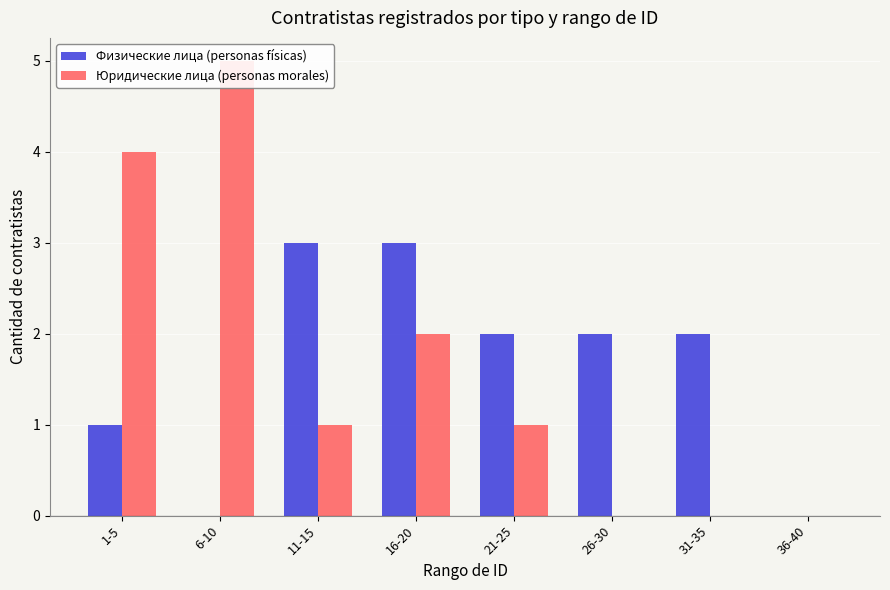

What is the difference between the highest and lowest values at 16-20?

1